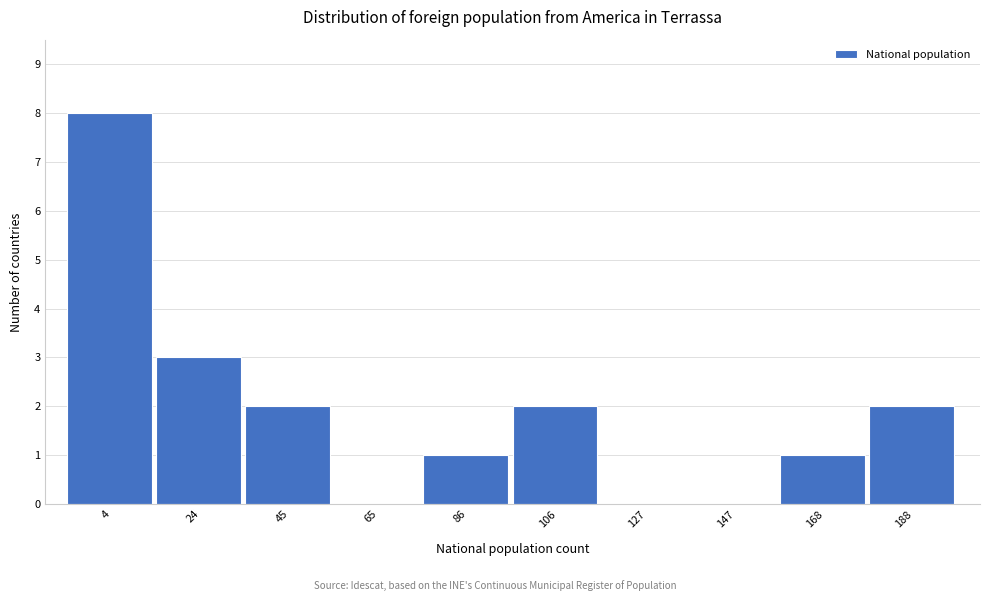

Reading left to right, list all the values displayed in this chart.

4=8	24=3	45=2	65=0	86=1	106=2	127=0	147=0	168=1	188=2